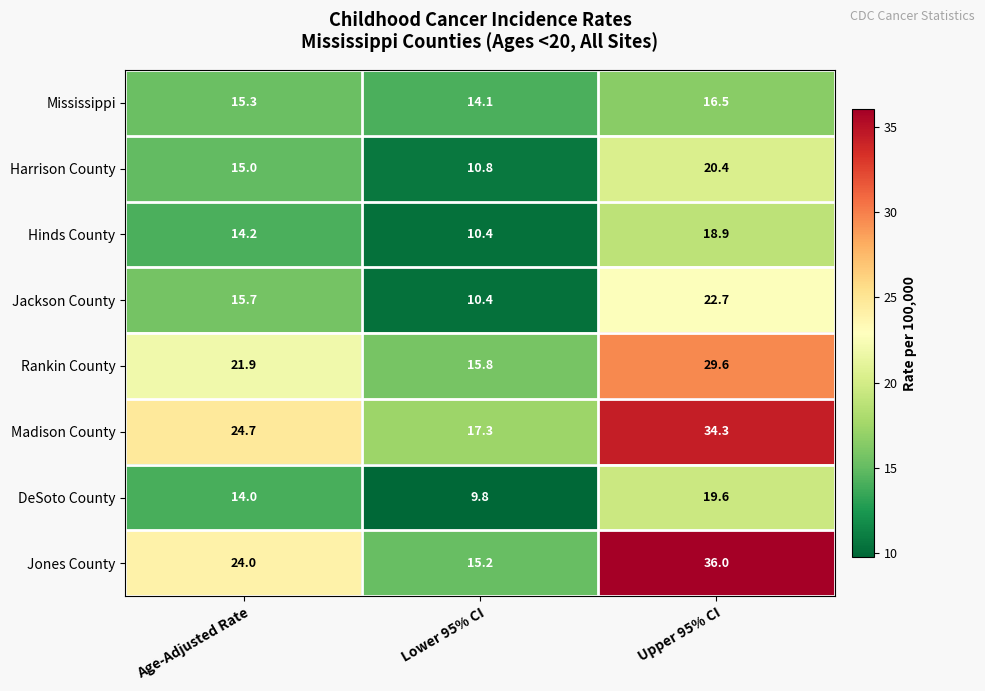

At which category is the sum across all series the highest?

Upper 95% CI